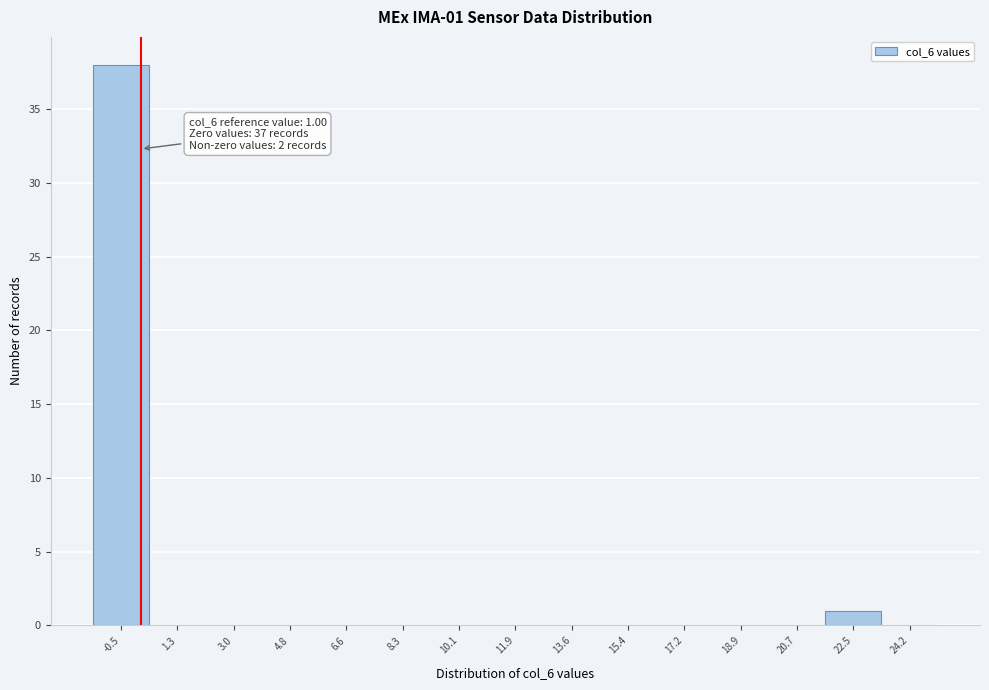

Reading right to left, extract all data points from this chart.

24.2=0	22.5=1	20.7=0	18.9=0	17.2=0	15.4=0	13.6=0	11.9=0	10.1=0	8.3=0	6.6=0	4.8=0	3.0=0	1.3=0	-0.5=38